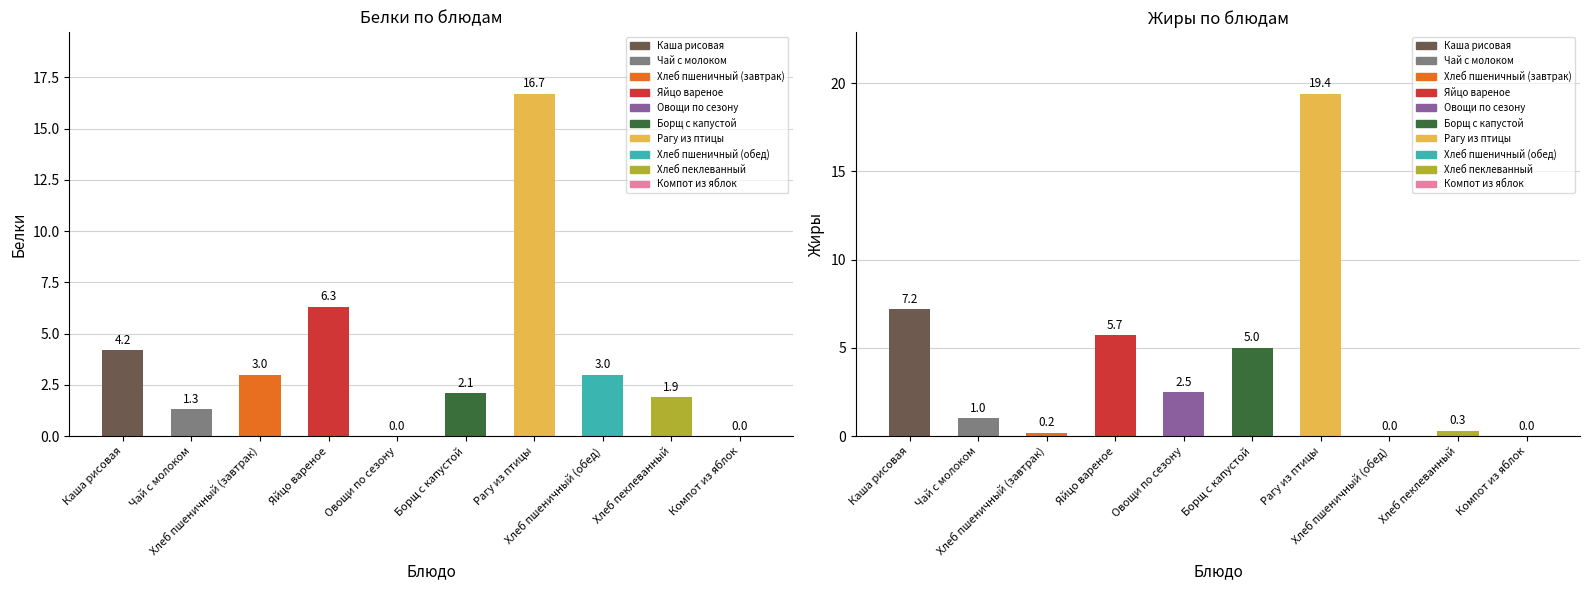

What position from the left is Борщ с капустой?

6